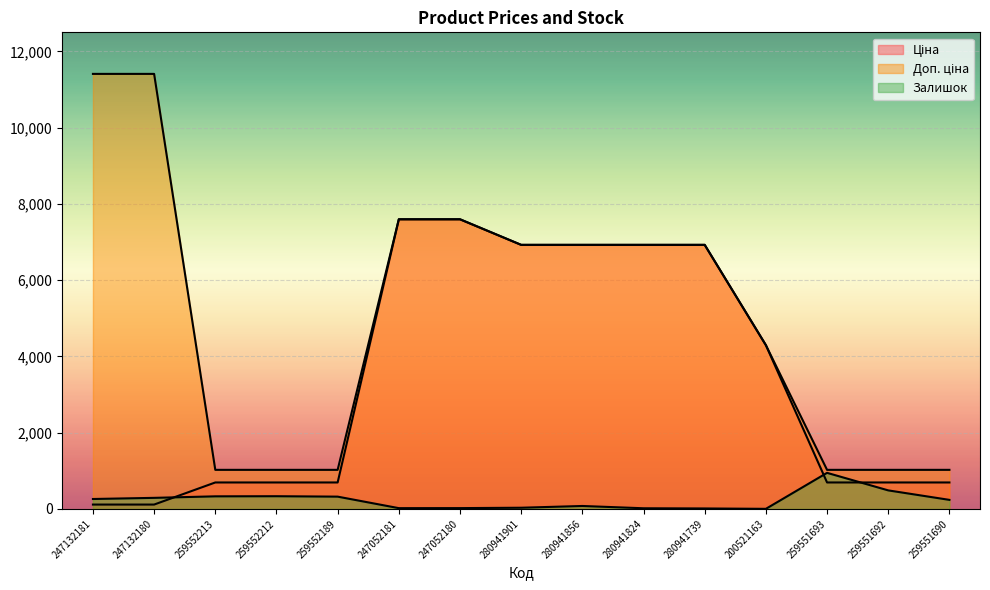

Reading left to right, list all the values displayed in this chart.

Ціна: 114.1	114.1	693.7	693.7	693.7	7596.5	7596.5	6925.7	6925.7	6925.7	6925.7	4295.4	693.7	693.7	693.7
Доп. ціна: 11410.0	11410.0	1024.6	1024.6	1024.6	7596.5	7596.5	6925.7	6925.7	6925.7	6925.7	4295.0	1024.6	1024.6	1024.6
Залишок: 260.0	290.0	330.0	333.0	322.0	20.0	21.0	31.0	77.0	17.0	12.0	2.0	946.0	486.0	237.0